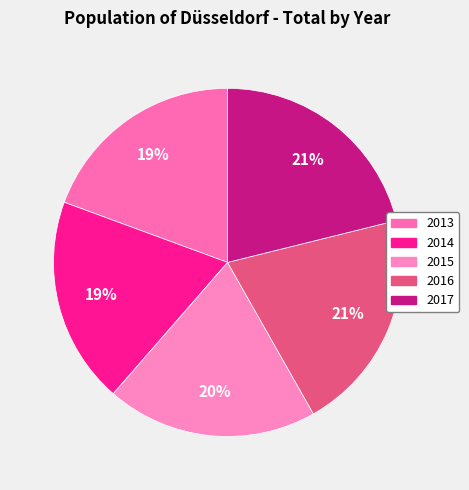

Rank the categories by value from highest to lowest.

2017, 2016, 2015, 2013, 2014